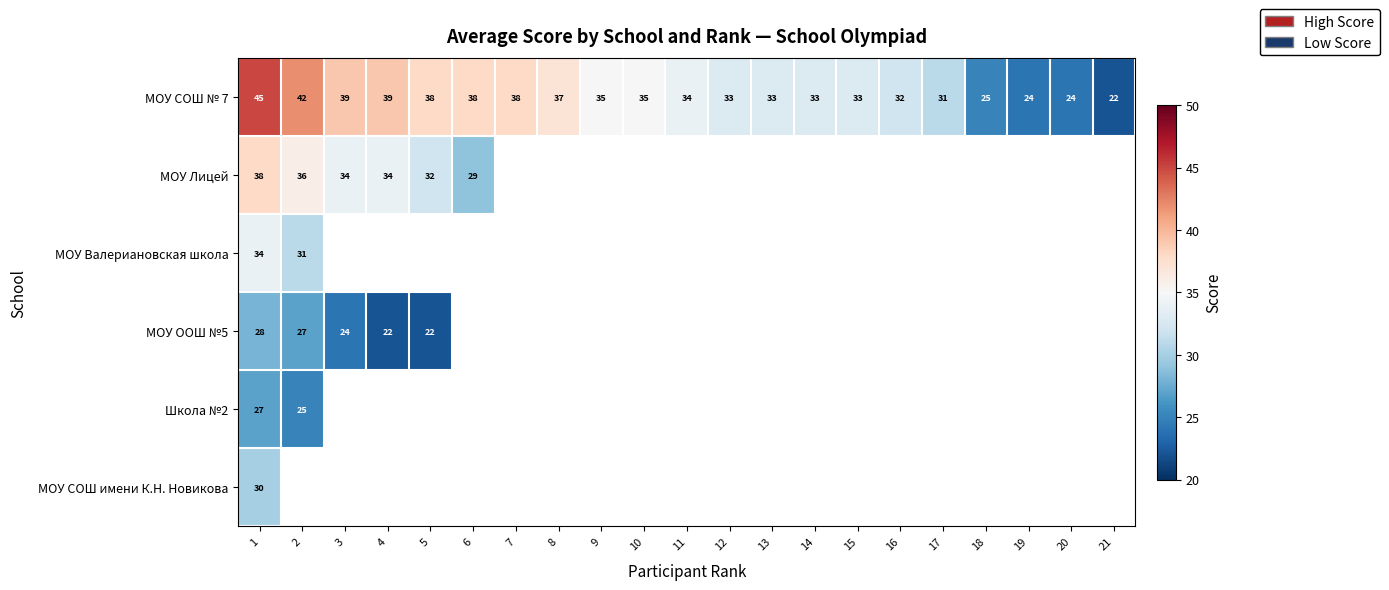

True or false: МОУ СОШ № 7 has a value of 70 at 2.

False